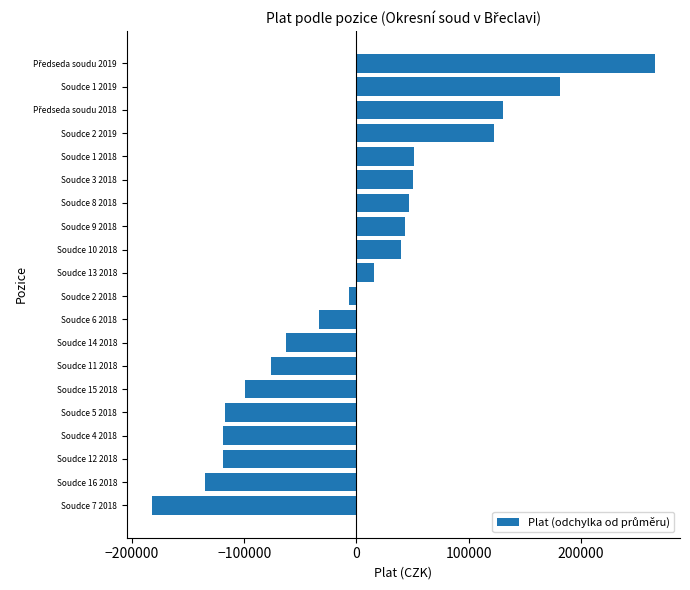

What is the change in value from Soudce 4 2018 to Soudce 13 2018?

+134141.0